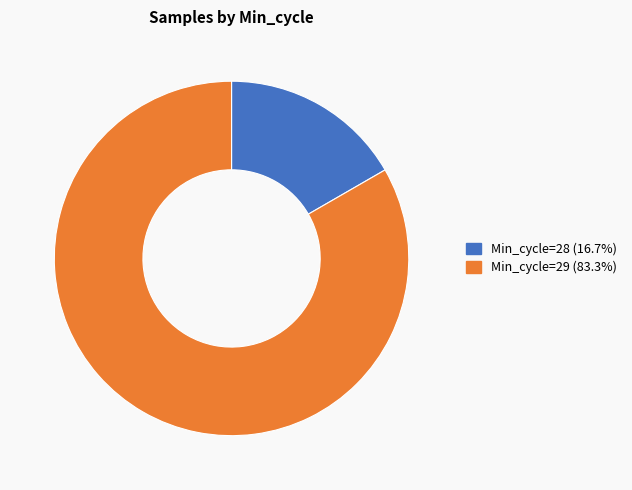

Do Min_cycle=29 (83.3%) and Min_cycle=28 (16.7%) together represent more than half of the pie?

Yes